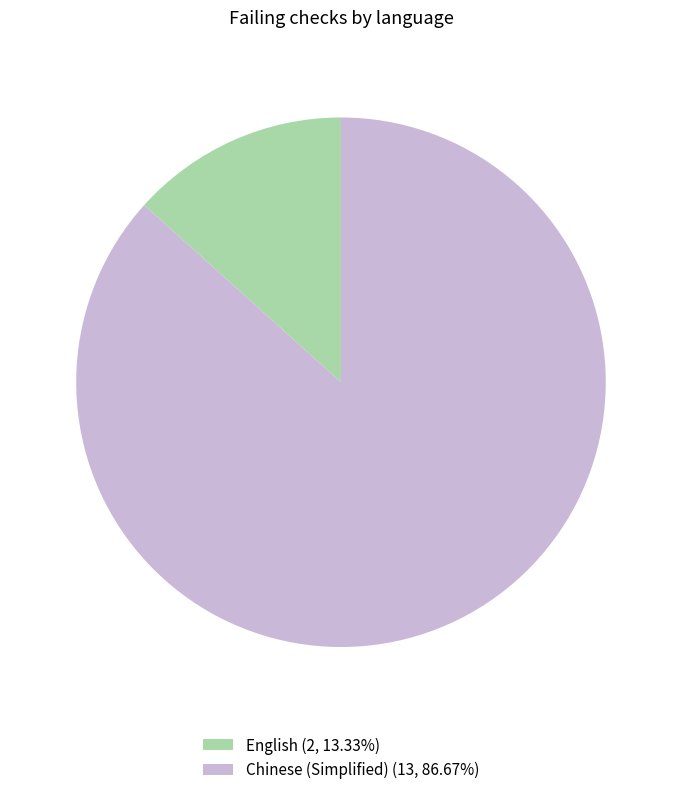

How many segments does this pie chart have?

2